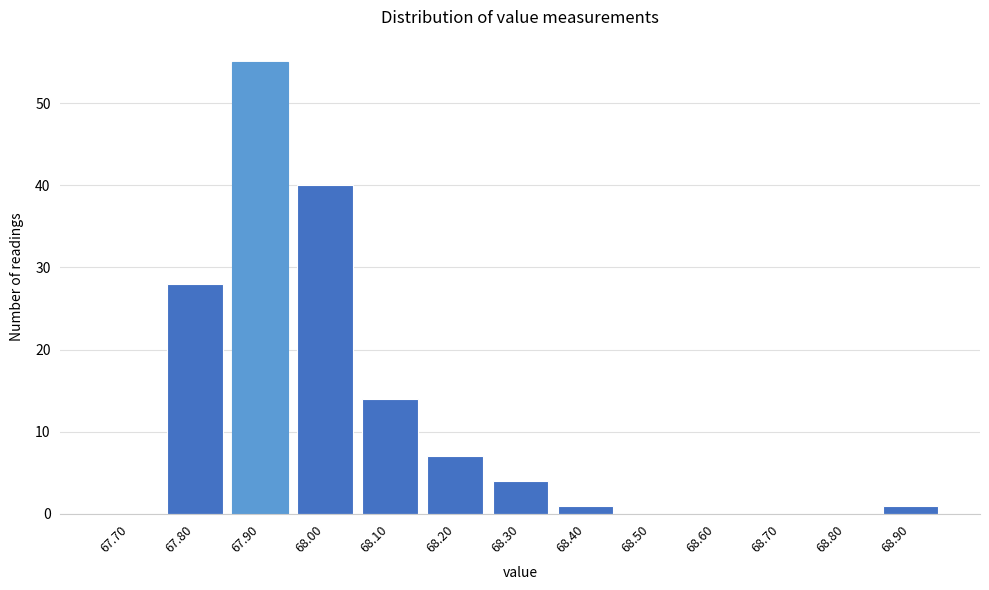

Reading left to right, list all the values displayed in this chart.

67.70=0	67.80=28	67.90=55	68.00=40	68.10=14	68.20=7	68.30=4	68.40=1	68.50=0	68.60=0	68.70=0	68.80=0	68.90=1